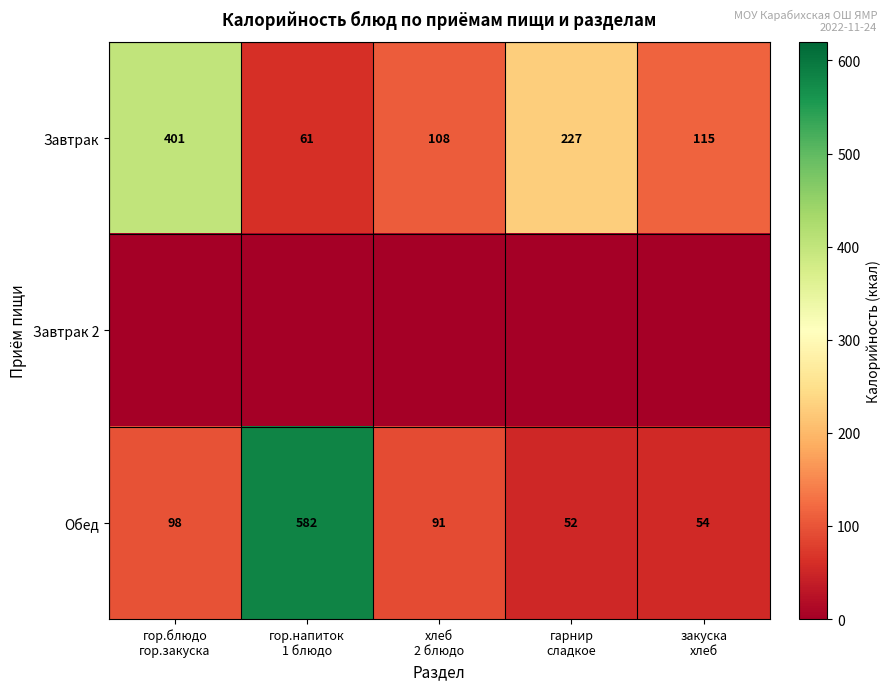

What is the average value of the Завтрак series?

182